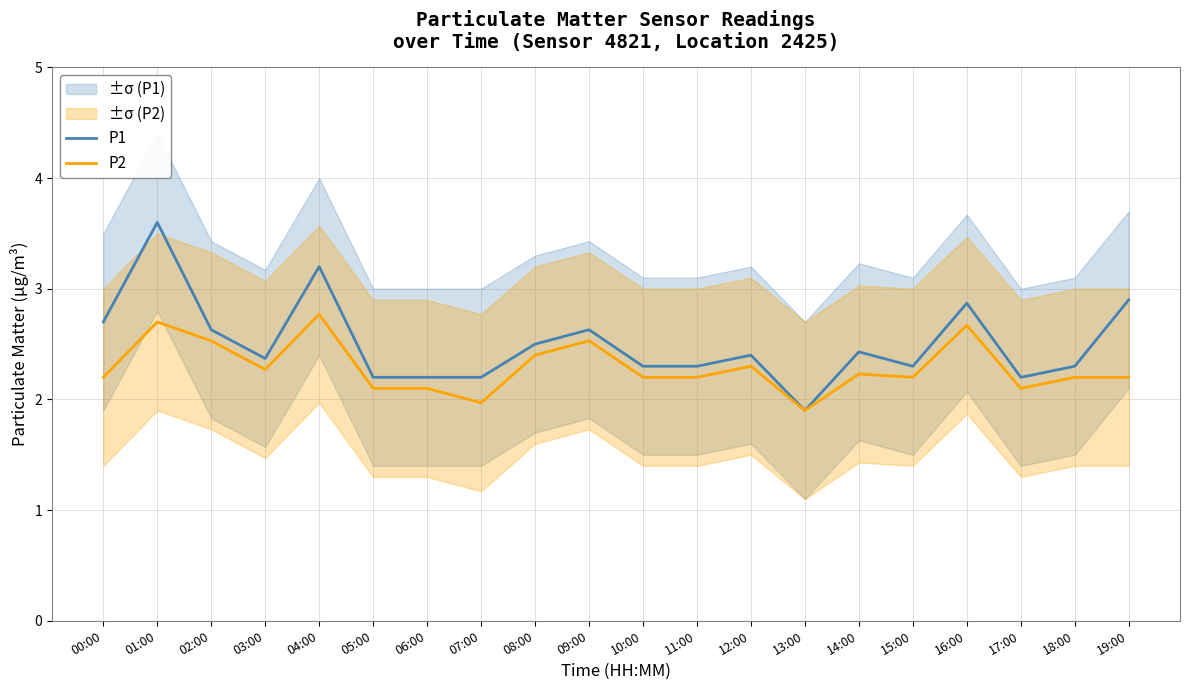

What is the difference between the maximum and minimum values in the P2 series?

0.9